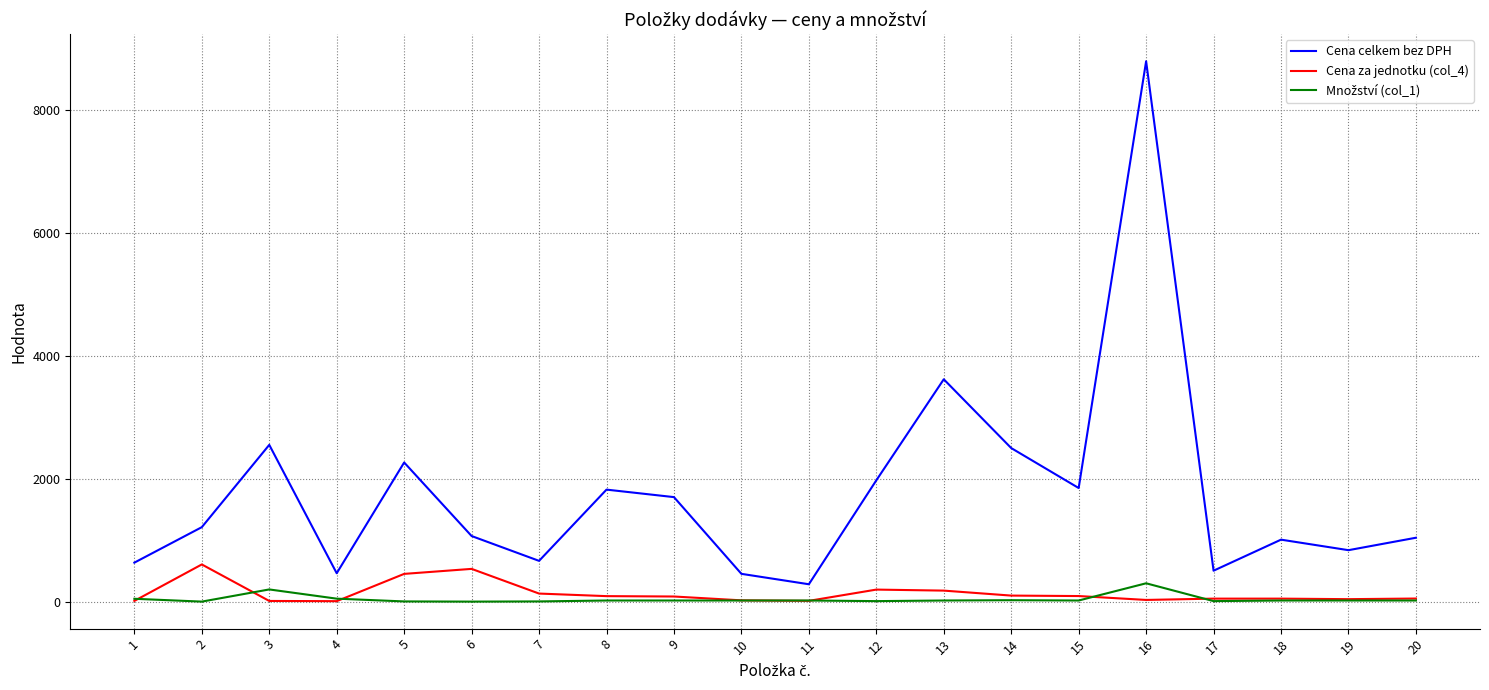

True or false: Cena za jednotku (col_4) and Cena celkem bez DPH cross at least once.

False